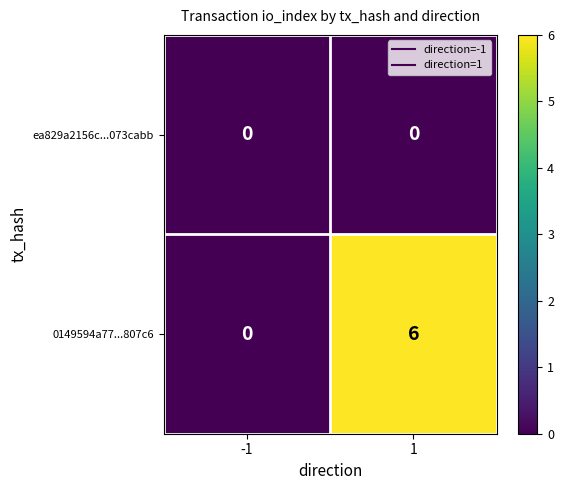

What is the spread (max minus min) of values at 1?

6